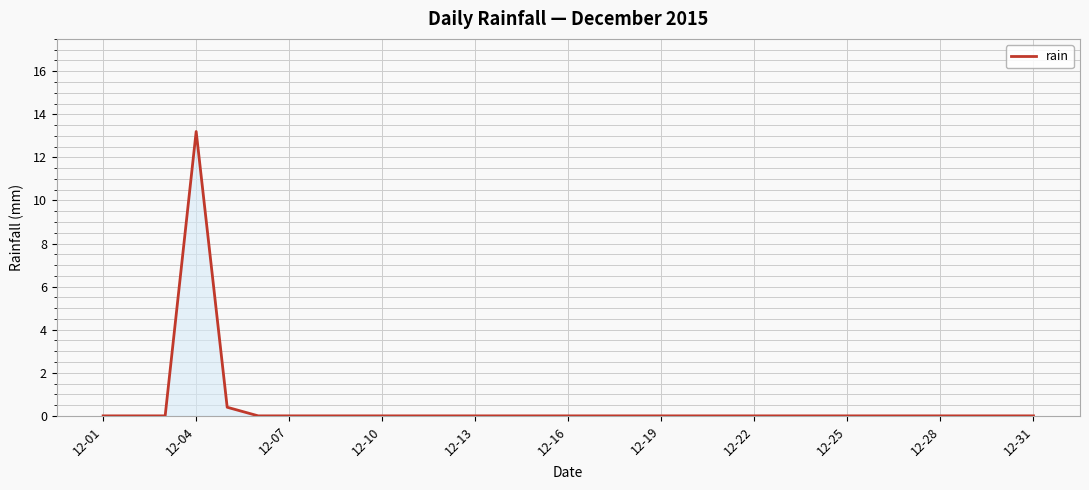

What is the maximum value shown in the chart?

13.2